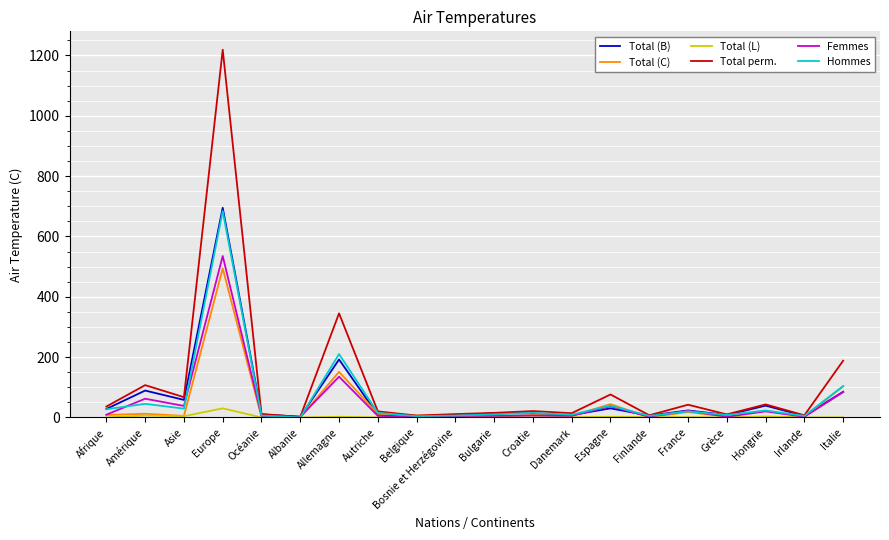

What is the difference between the Total (C) values at Hongrie and Bosnie et Herzégovine?

7